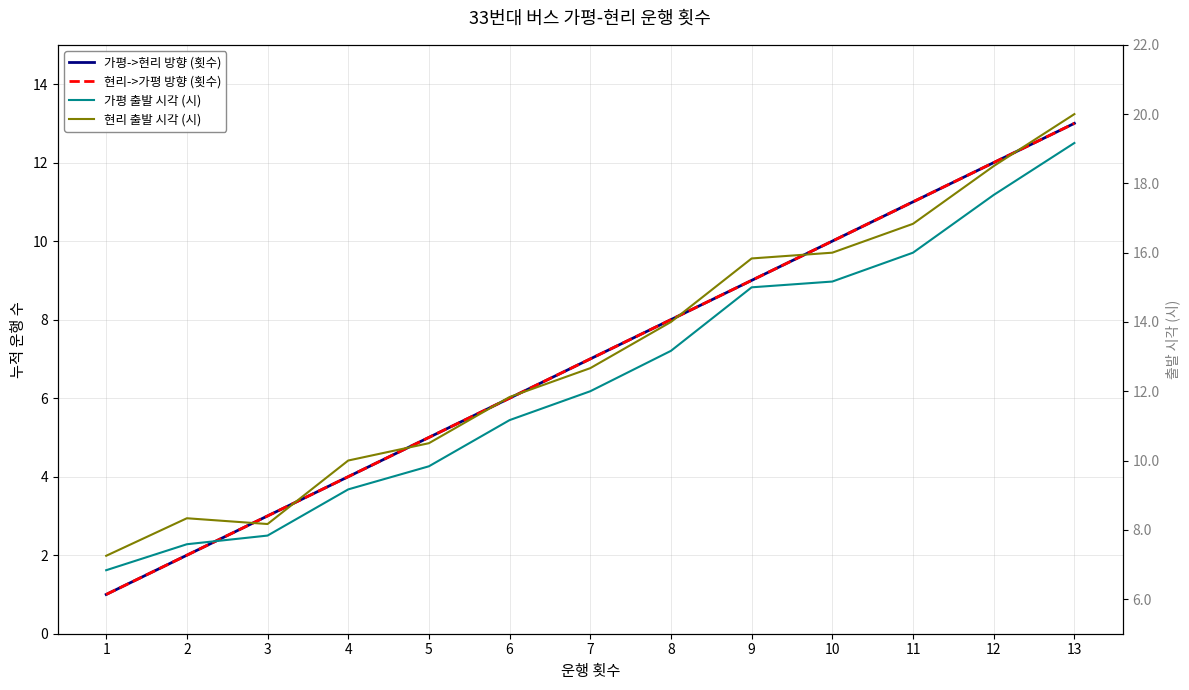

What is the lowest value of the 현리->가평 방향 (횟수) series?

1.0